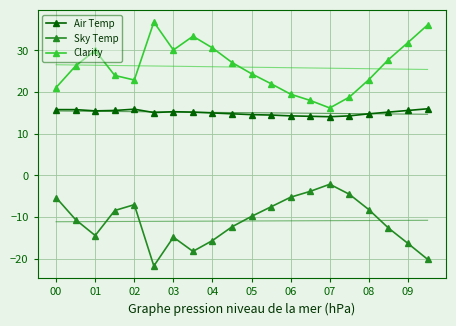

What is the highest value of the Air Temp series?

16.0